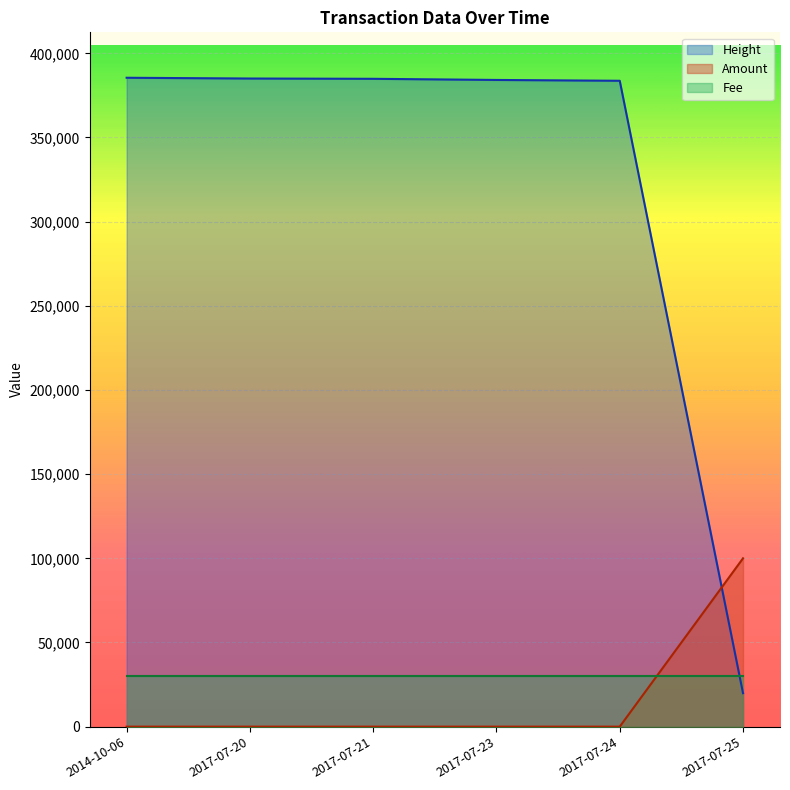

What position from the left is 2017-07-21?

3